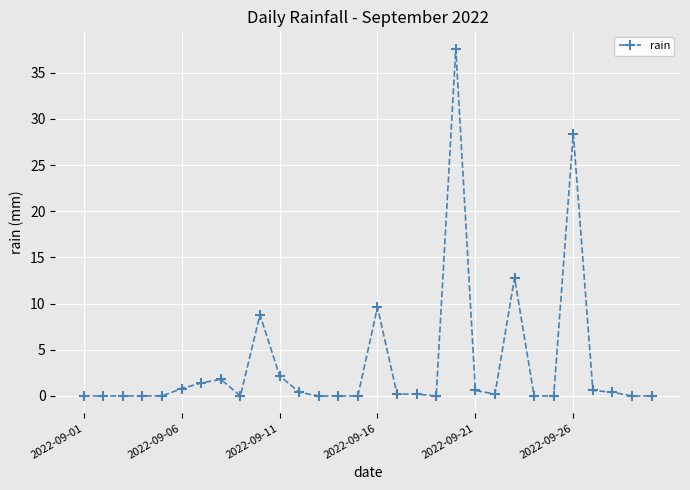

What is the sum of all values?

106.0